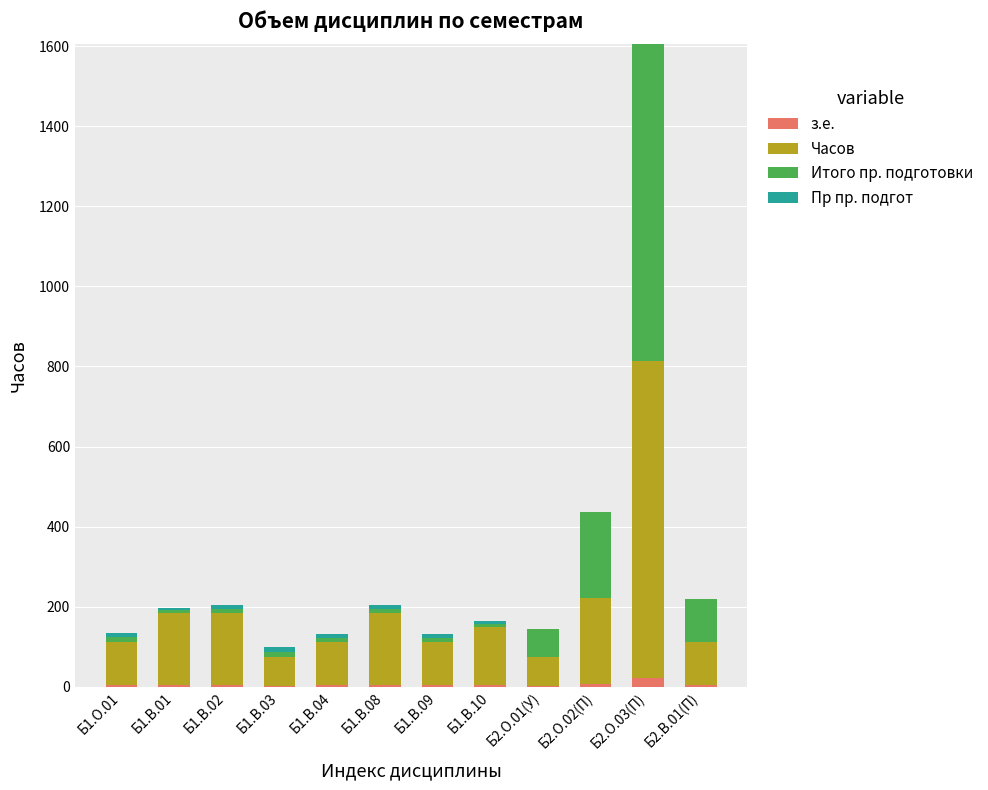

How many distinct data groups are displayed?

4